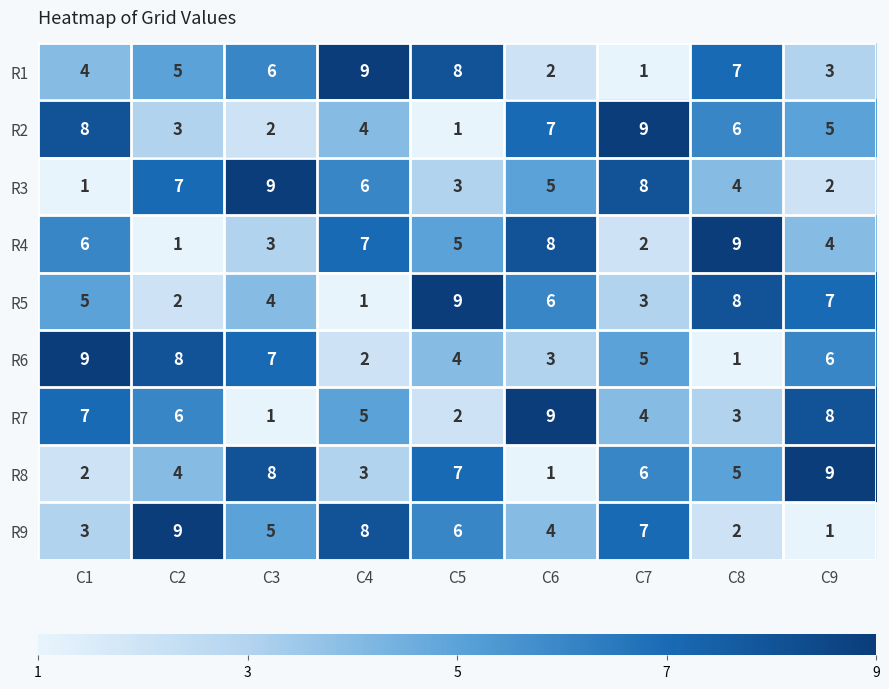

True or false: R5 has a value of 2 at C3.

False